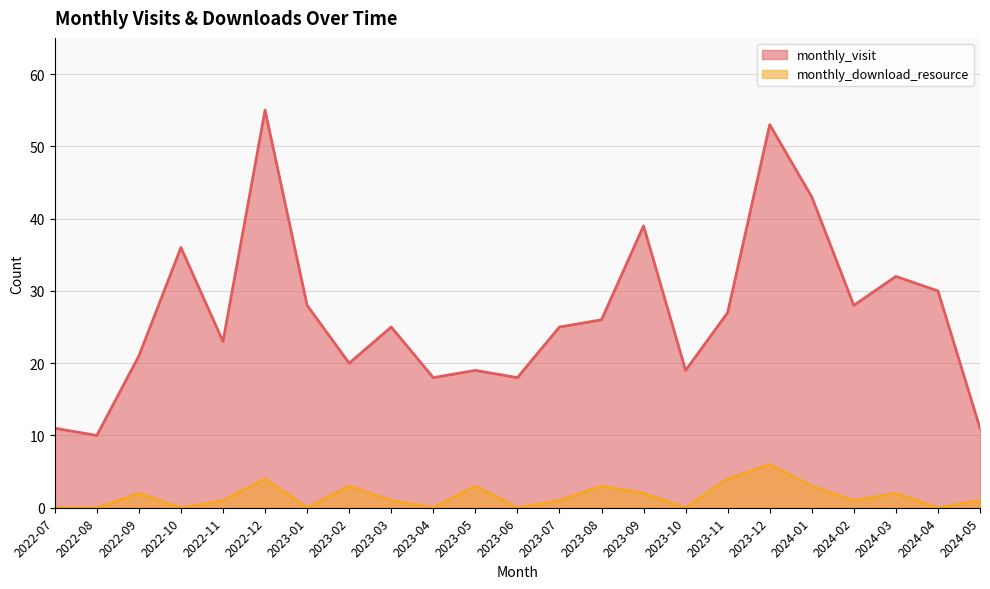

Rank the series by their maximum value, from lowest to highest.

monthly_download_resource, monthly_visit